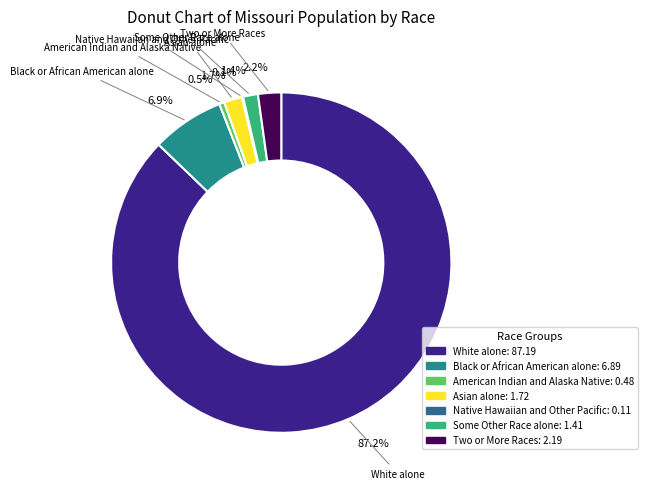

Is it true that Asian alone is 2% of the pie?

True